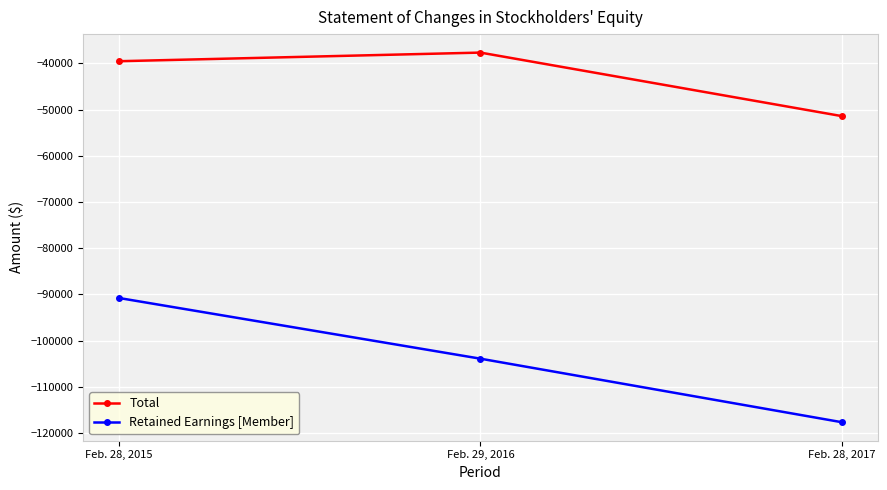

What is the difference between the highest and lowest values at Feb. 28, 2017?

66250